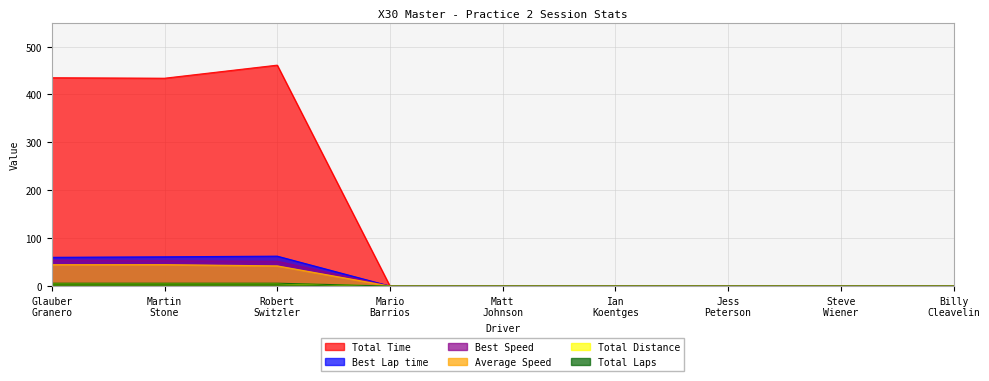

Which series has the widest spread of values?

Total Time